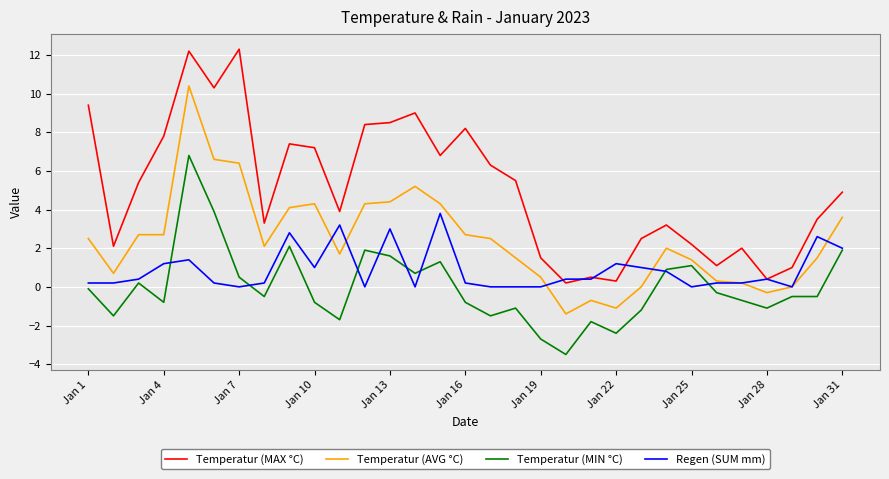

What is the maximum value shown in the chart?

12.3